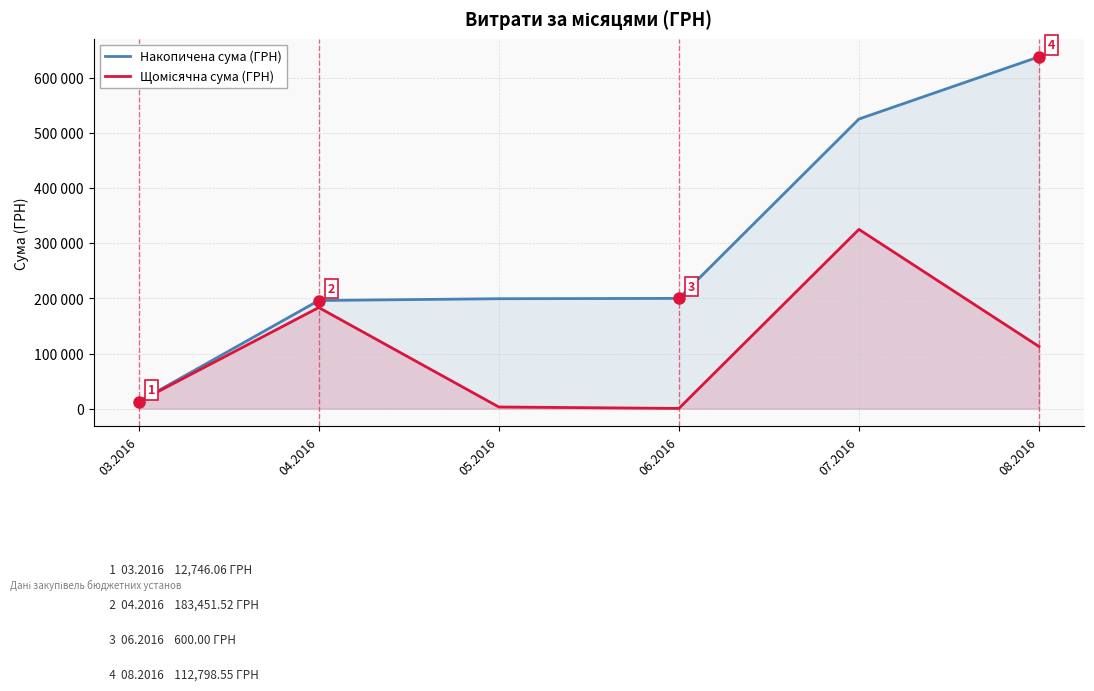

True or false: Накопичена сума (ГРН) has more than 1 points higher than both neighbors.

False